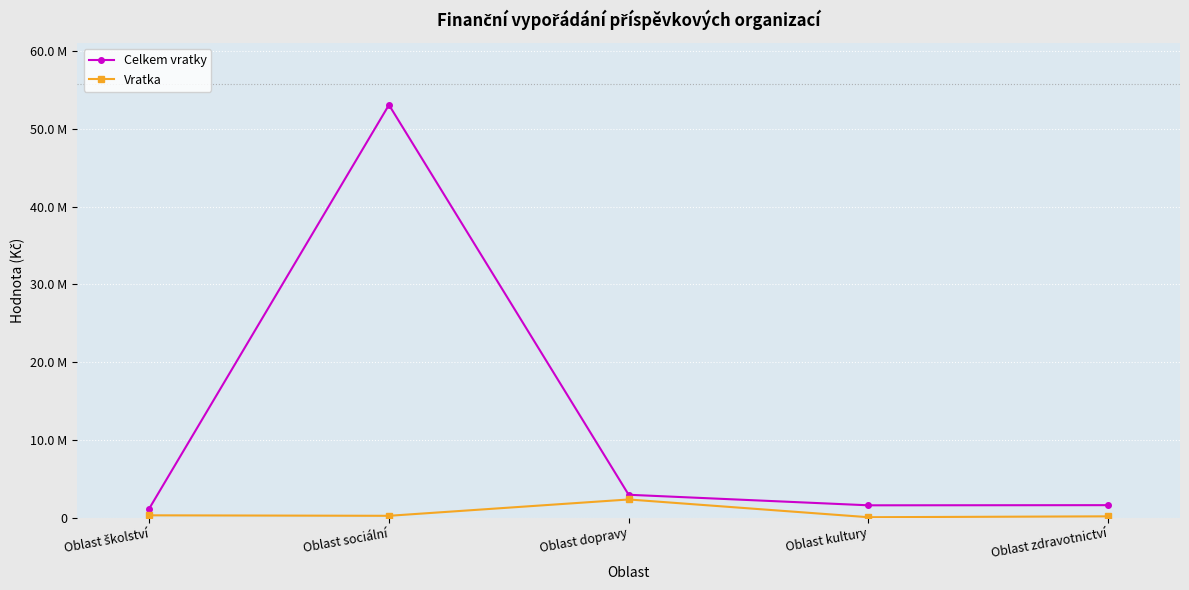

Which series has the largest total across all categories?

Celkem vratky